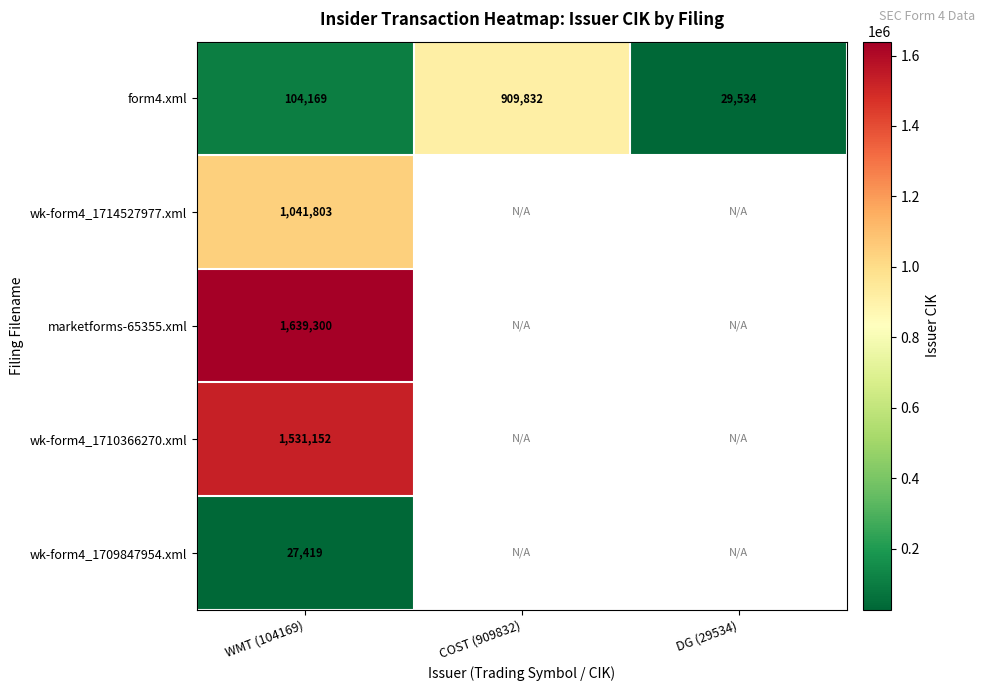

Read the form4.xml value at WMT (104169).

104169